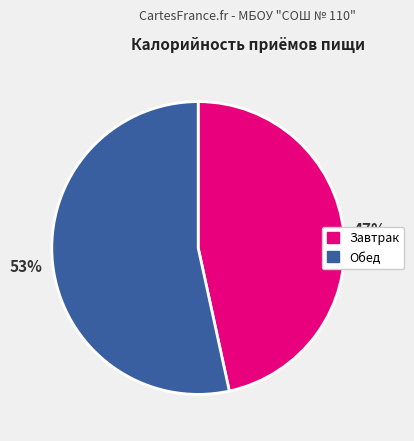

Which category accounts for the majority?

Обед